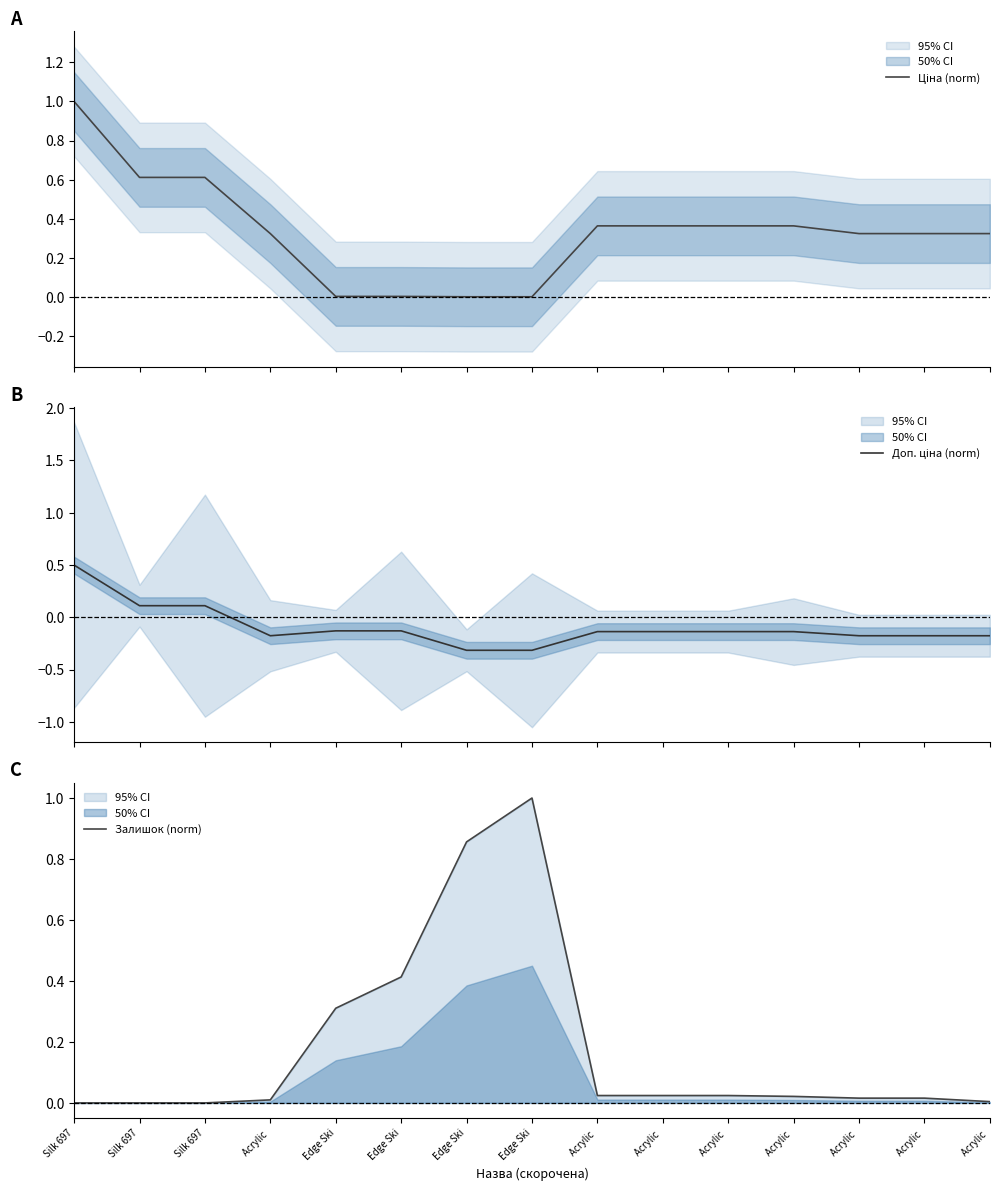

True or false: Залишок (norm) has a value of 0.0 at Silk 697.

True